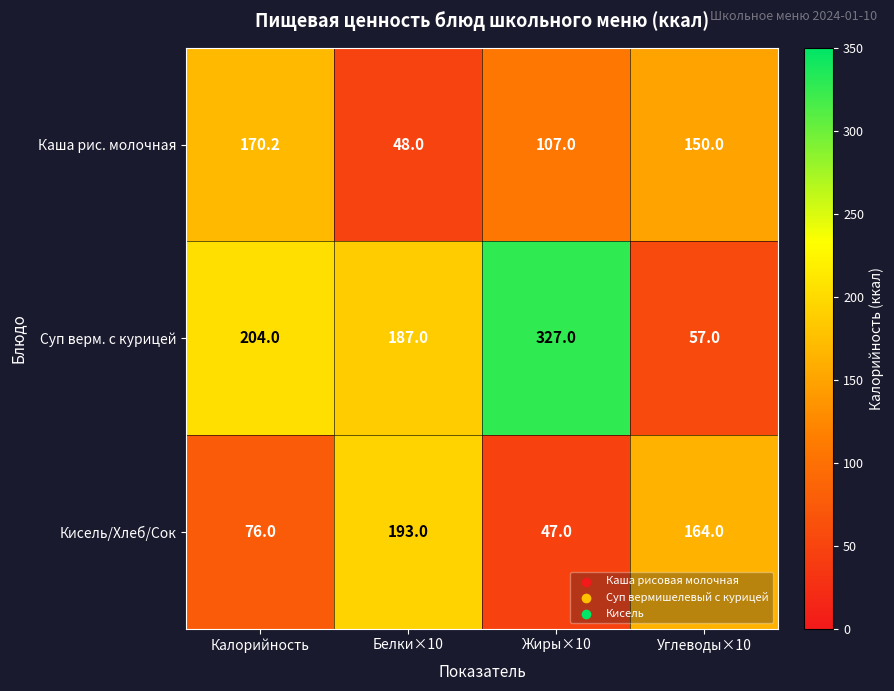

Which label corresponds to the largest value in the chart?

Жиры×10